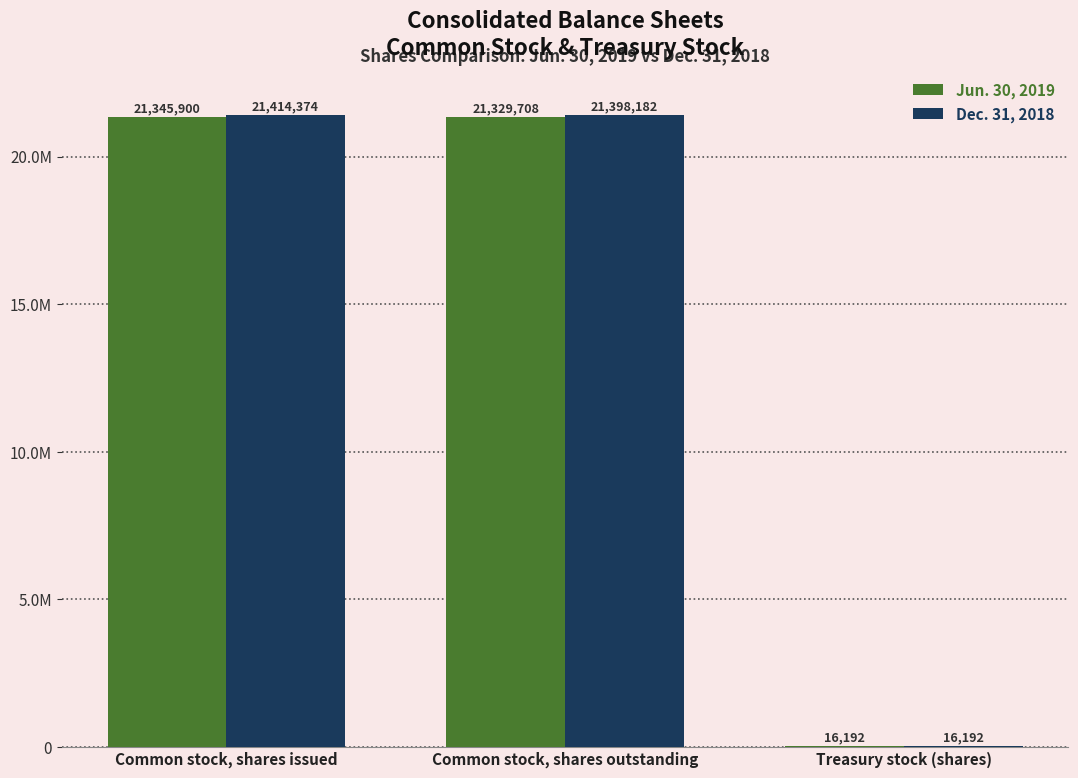

What are all the series names shown in the legend?

Jun. 30, 2019, Dec. 31, 2018